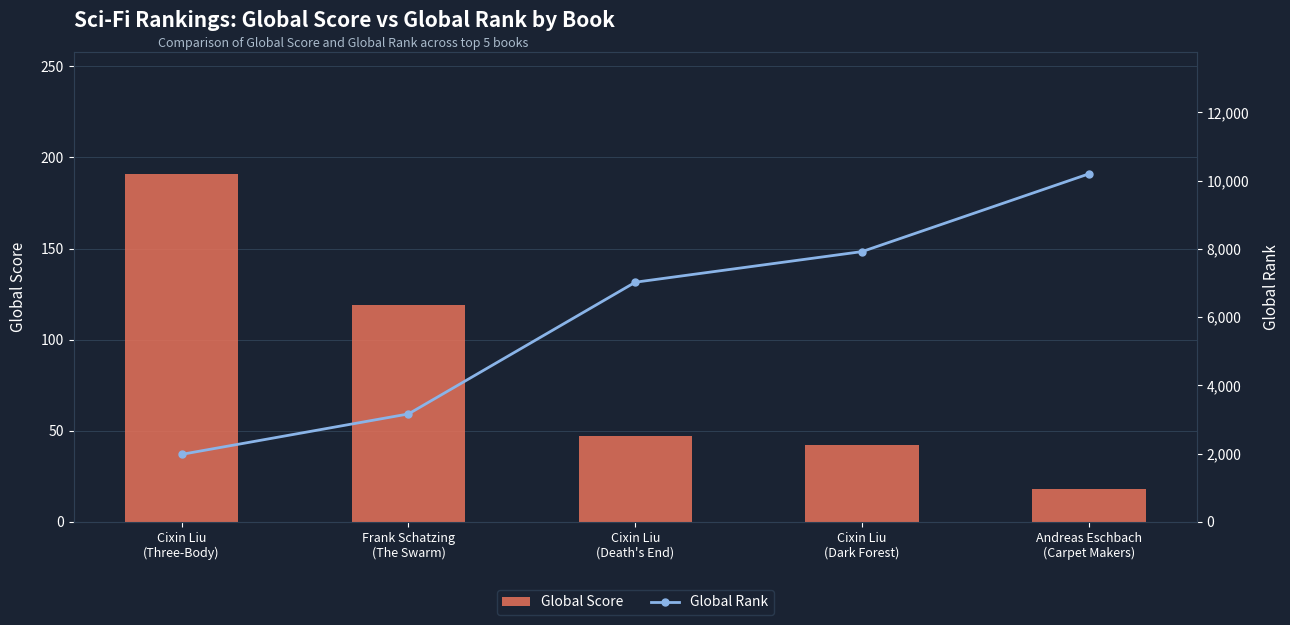

What is the difference between the maximum and minimum values in the Global Score series?

173